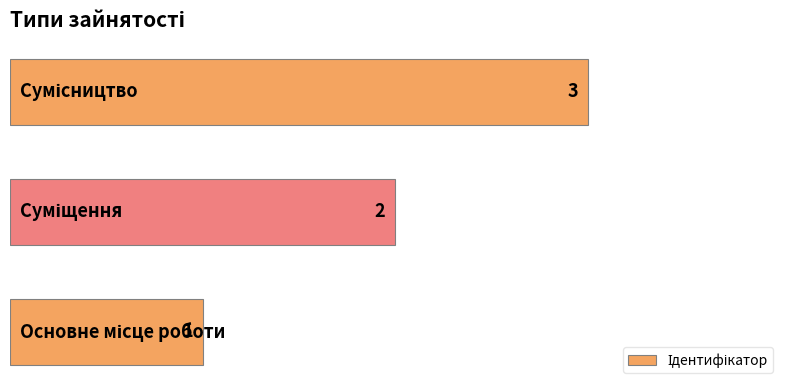

How many values are between 1 and 3?

3